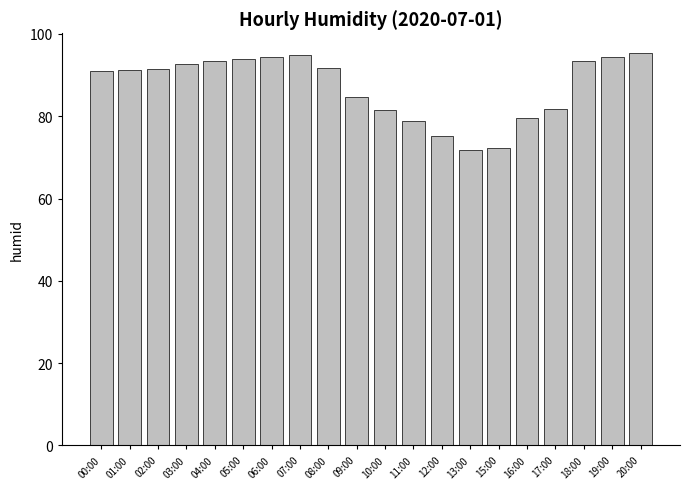

The value at 20:00 is 95.4. True or false?

True